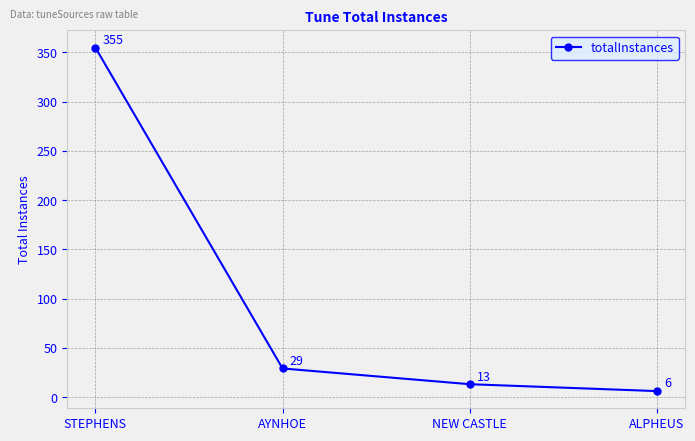

The value at NEW CASTLE is 13. True or false?

True